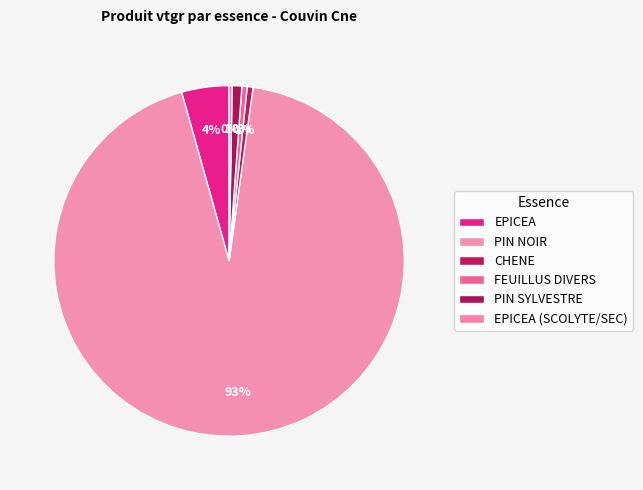

Which has a higher value, EPICEA (SCOLYTE/SEC) or PIN SYLVESTRE?

PIN SYLVESTRE